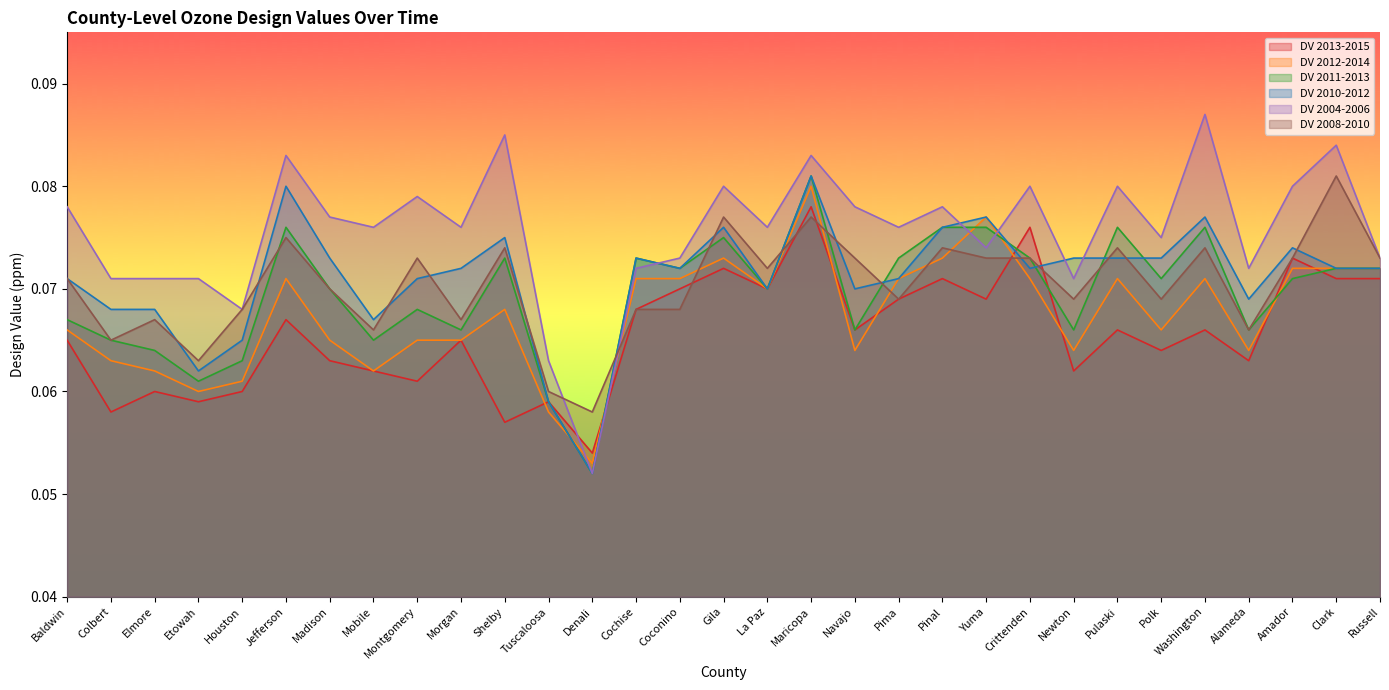

At Pima, list the series in order from smallest to largest.

DV 2013-2015, DV 2008-2010, DV 2012-2014, DV 2010-2012, DV 2011-2013, DV 2004-2006